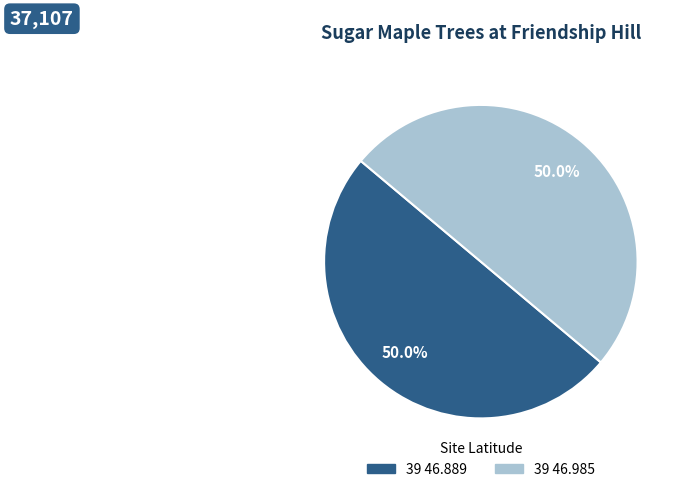

True or false: 39 46.889 accounts for 37% of the total.

False